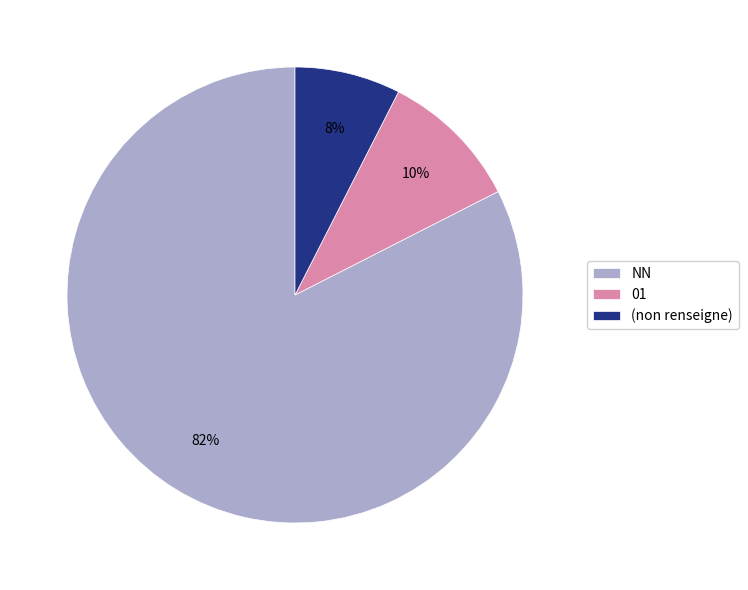

To the nearest percent, what percentage of the pie is 01?

10%